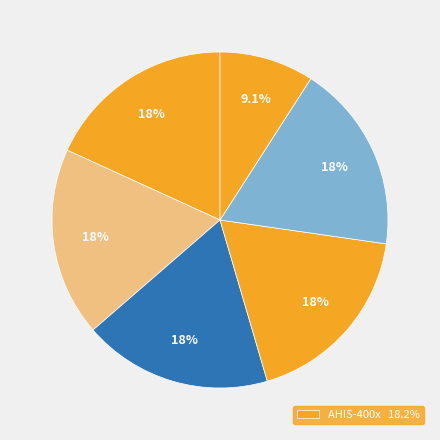

How many slices are in this pie chart?

6